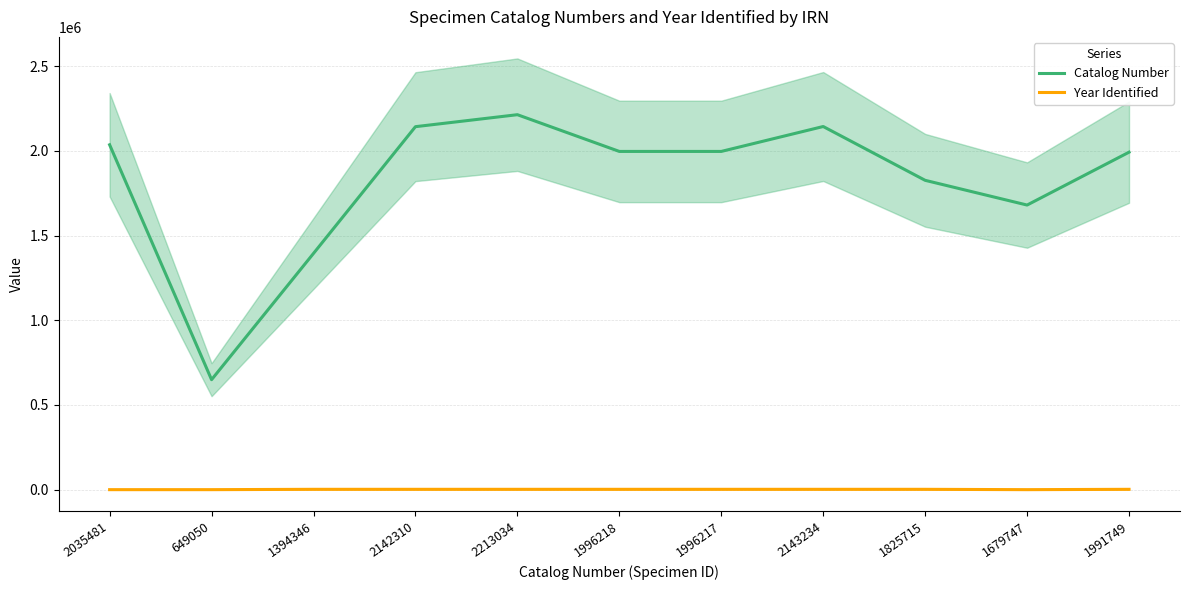

What position from the left is 2035481?

1